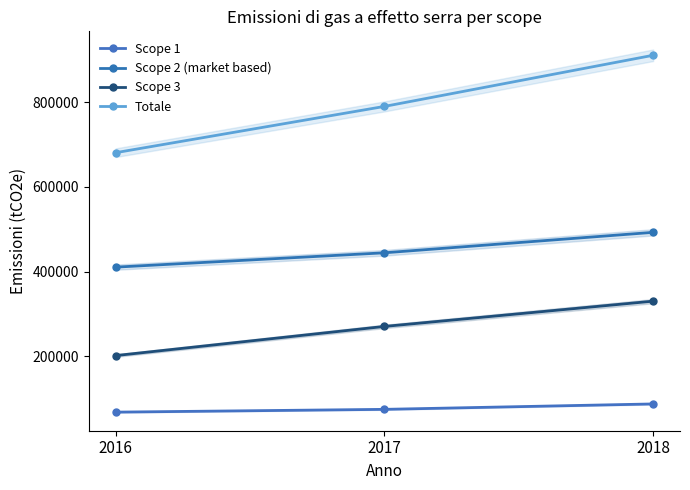

The value of Scope 3 at 2016 is 201866. True or false?

True